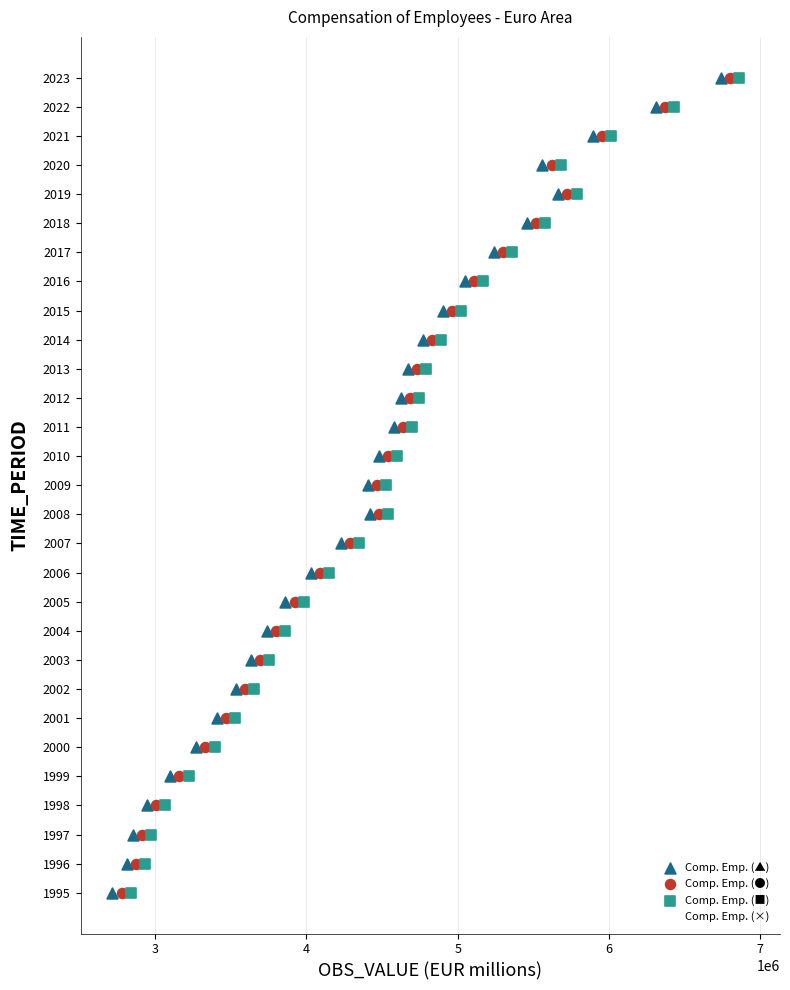

What are all the series names shown in the legend?

Comp. Emp. (▲), Comp. Emp. (●), Comp. Emp. (■), Comp. Emp. (×)